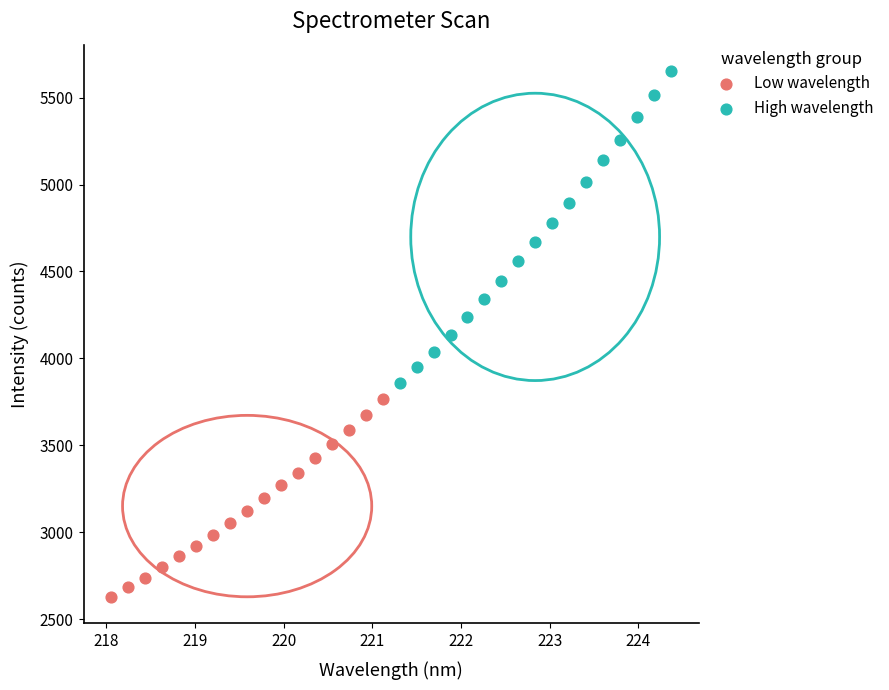

Which series reaches the minimum Y coordinate?

Low wavelength